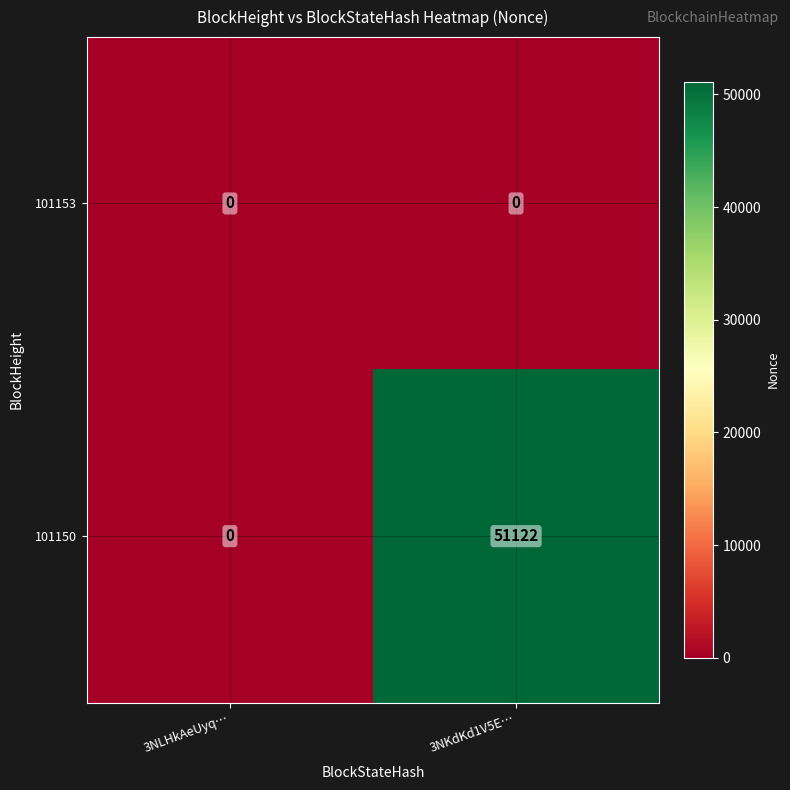

Reading left to right, extract all data points from this chart.

101153: 3NLHkAeUyq…=0	3NKdKd1V5E…=0
101150: 3NLHkAeUyq…=0	3NKdKd1V5E…=51122